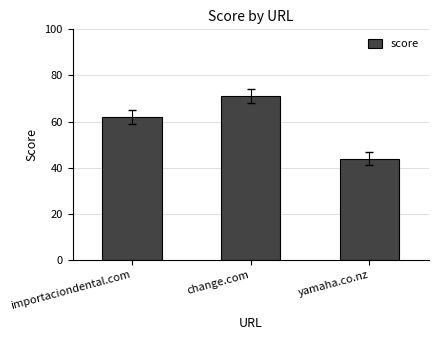

Is it true that the value at change.com is 32?

False